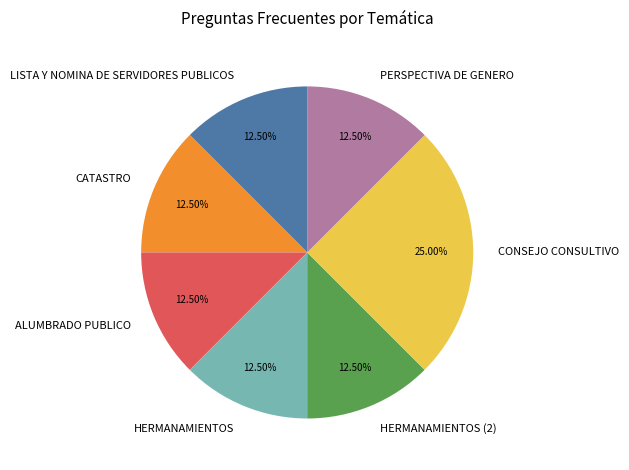

Is there any slice that represents more than half of the pie?

No